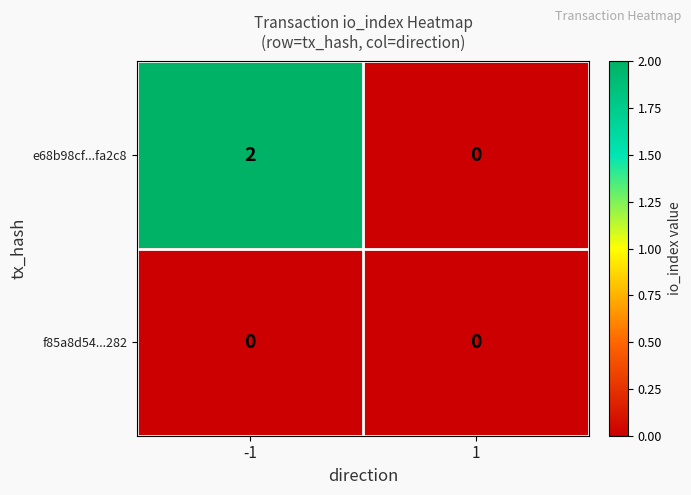

At which category is the sum across all series the highest?

-1